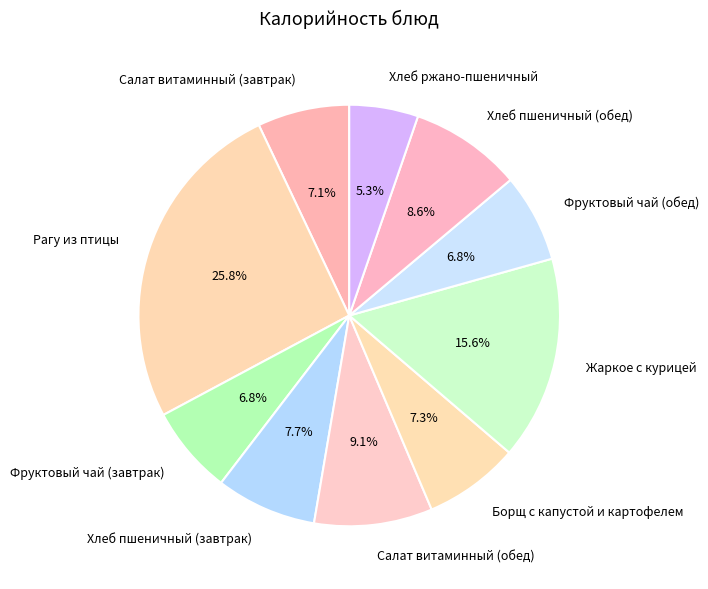

What is the largest slice in the pie chart?

Рагу из птицы